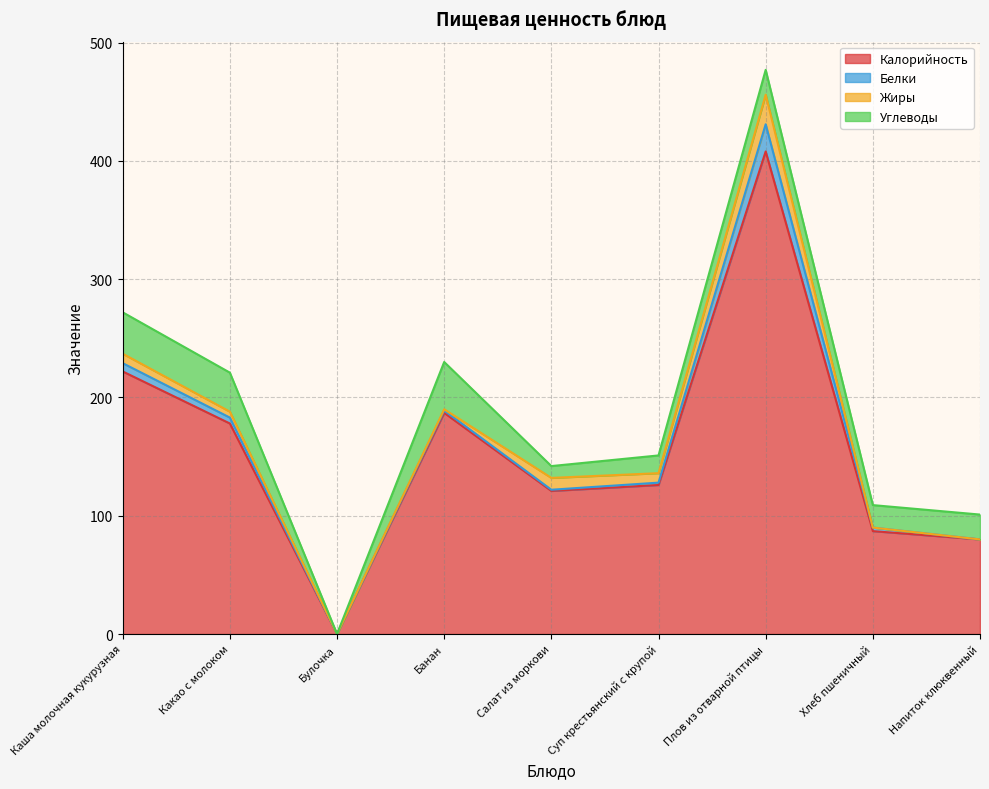

Where is Углеводы nearest to the value 20?

Плов из отварной птицы